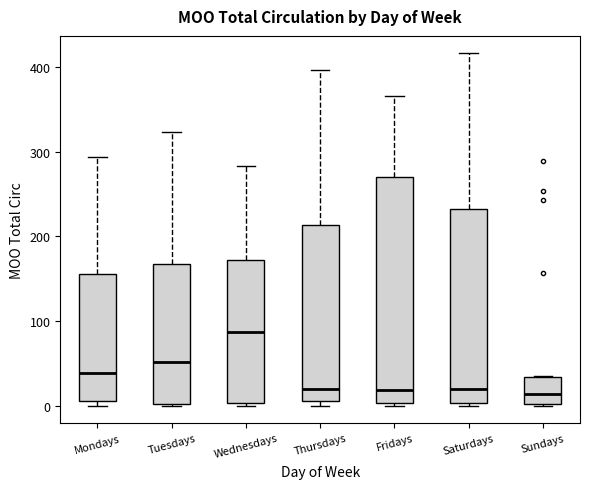

Reading left to right, transcribe this box plot: for each box, give where its median line is, the range the box spans, and where its two whiskers end, as read against the y-axis. The values are not printed on the chart, so give them approximately, as read against the axis.

Mondays: median 40, box 10 to 160, whiskers 0 to 290
Tuesdays: median 50, box 0 to 170, whiskers 0 to 320
Wednesdays: median 90, box 0 to 170, whiskers 0 to 280
Thursdays: median 20, box 10 to 210, whiskers 0 to 400
Fridays: median 20, box 0 to 270, whiskers 0 to 370
Saturdays: median 20, box 0 to 230, whiskers 0 to 420
Sundays: median 10, box 0 to 30, whiskers 0 to 40